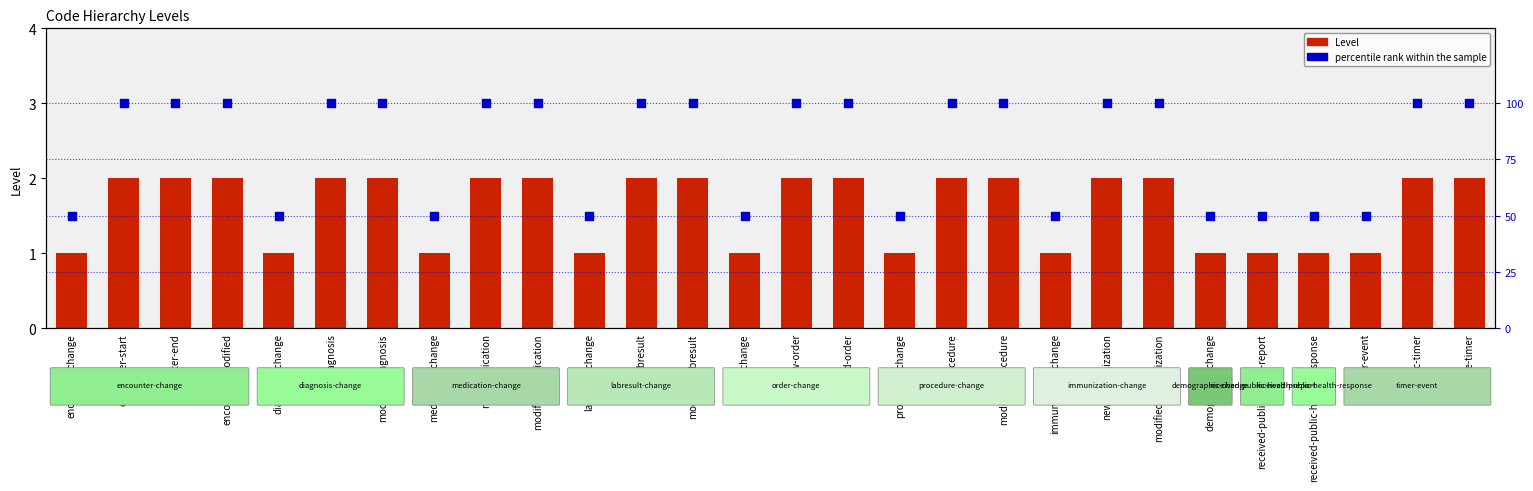

Which series has the largest total across all categories?

percentile rank within the sample